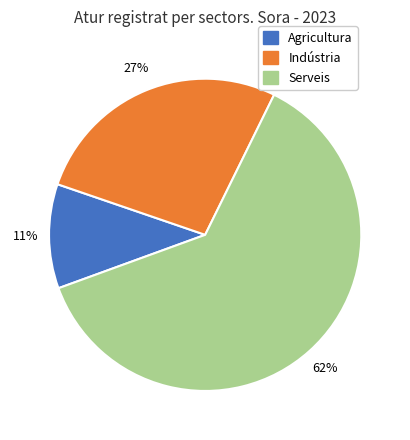

How many slices are in this pie chart?

3